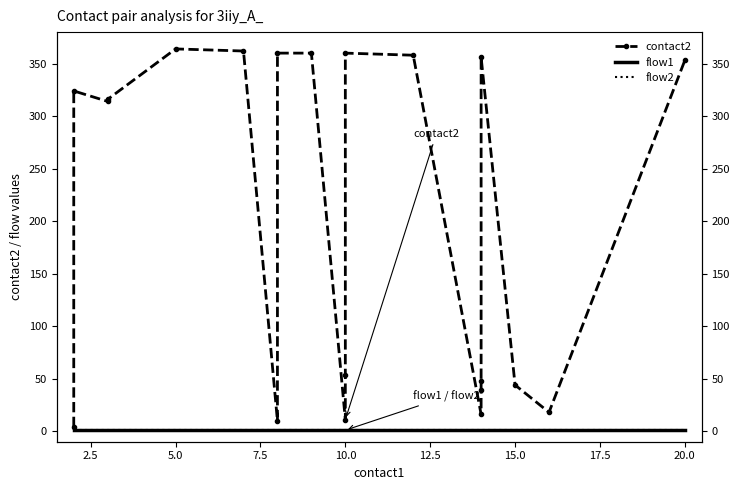

True or false: flow1 and flow2 cross at least once.

False